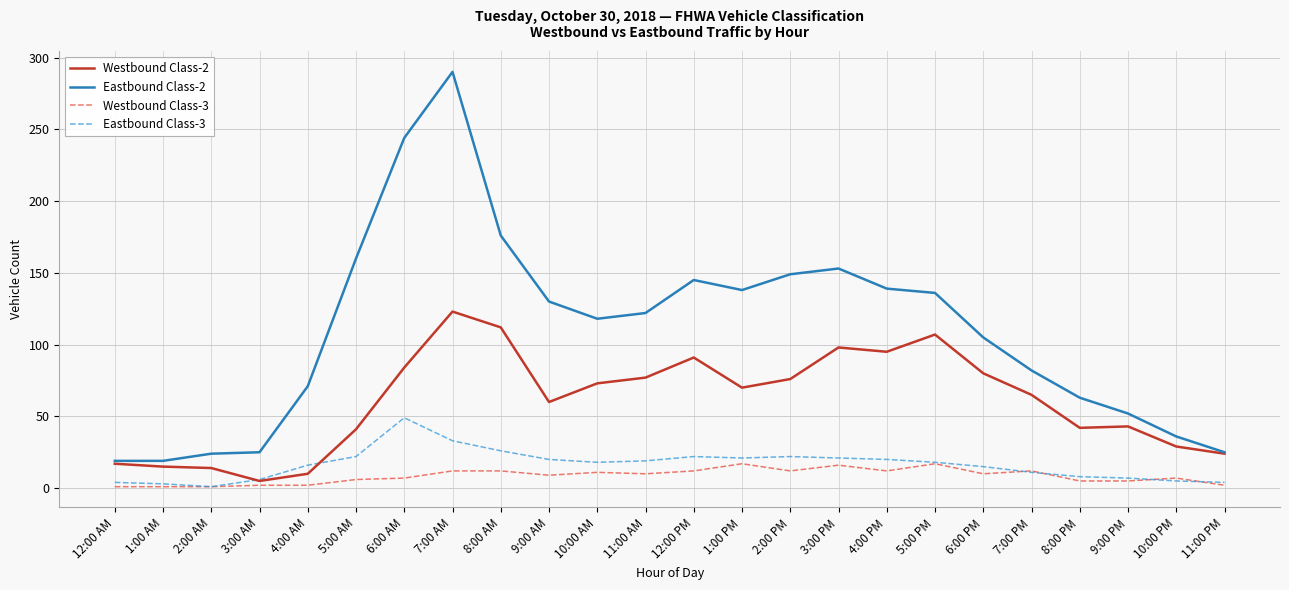

What is the total value across all series at 7:00 PM?

170